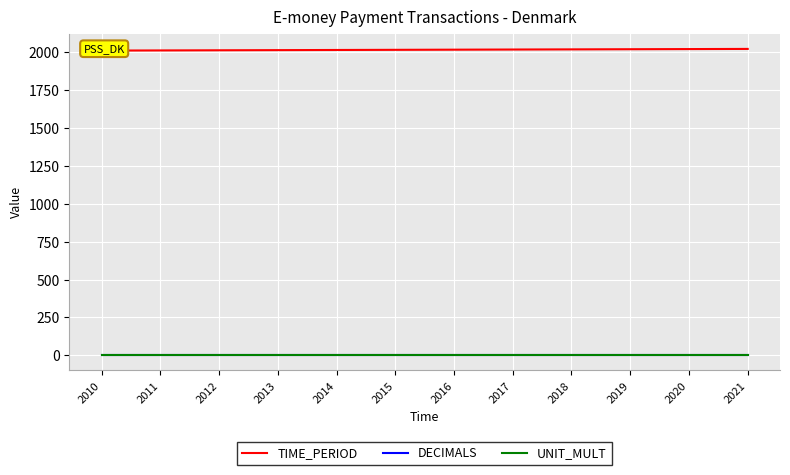

How many data points does each series have?

12